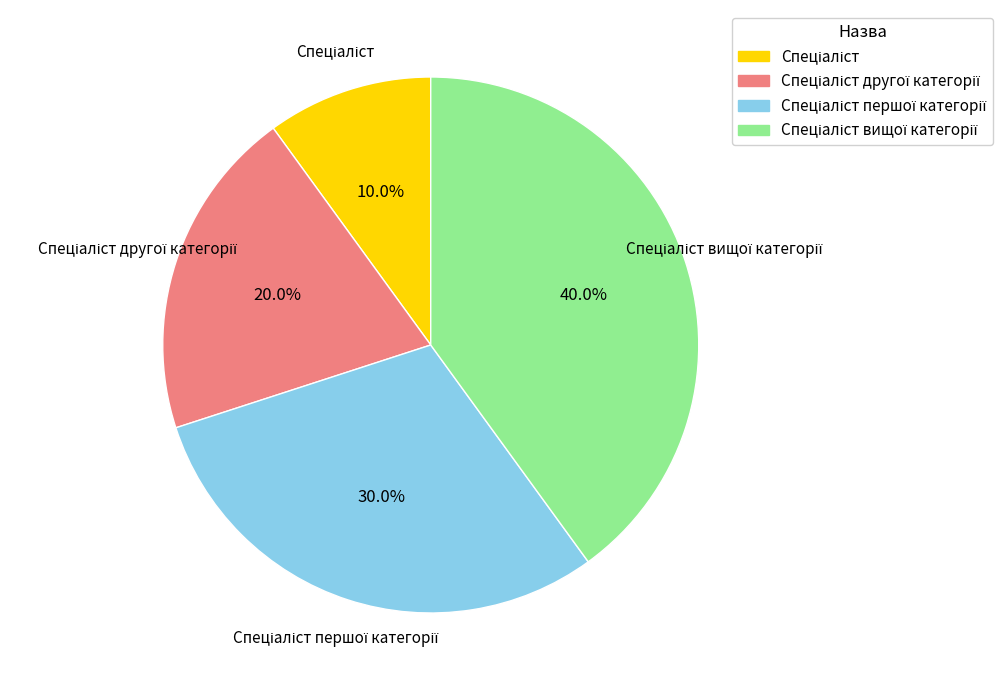

Is there any slice that represents more than half of the pie?

No